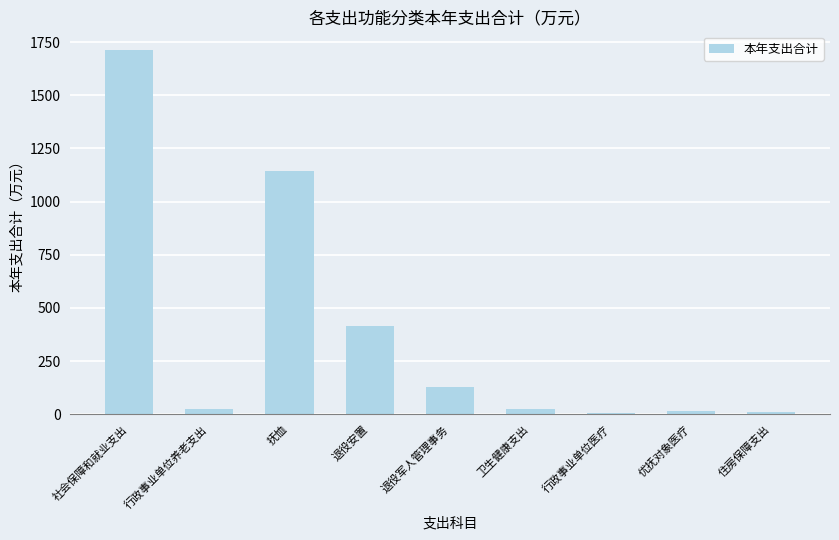

What is the maximum value shown in the chart?

1715.0